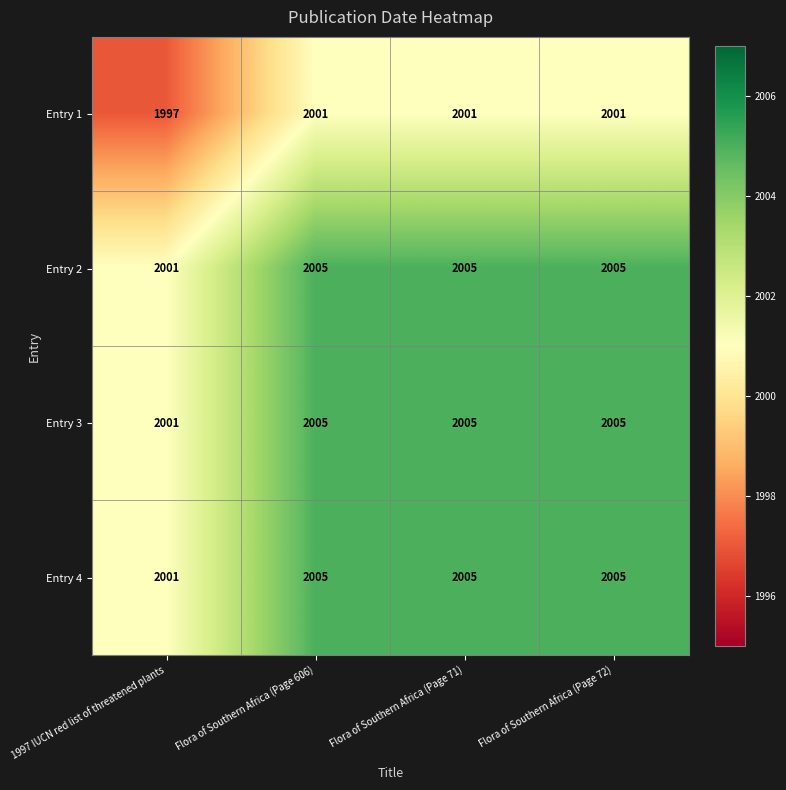

What is the difference between the highest and lowest values at Flora of Southern Africa (Page 606)?

4